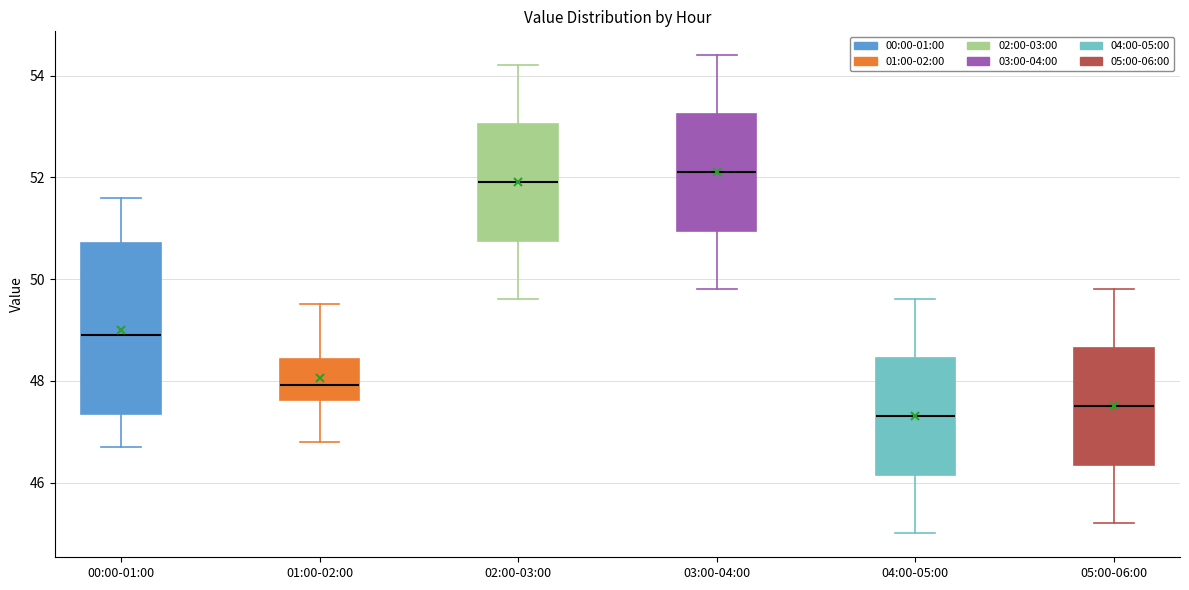

Reading left to right, read every box against the y-axis: the position of its median line, the range the box covers, and the ends of its whiskers. The values are not printed on the chart, so give them approximately, as read against the axis.

00:00-01:00: median 49.0, box 47.4 to 50.8, whiskers 46.6 to 51.6
01:00-02:00: median 48.0, box 47.6 to 48.4, whiskers 46.8 to 49.6
02:00-03:00: median 52.0, box 50.8 to 53.0, whiskers 49.6 to 54.2
03:00-04:00: median 52.2, box 51.0 to 53.2, whiskers 49.8 to 54.4
04:00-05:00: median 47.4, box 46.2 to 48.4, whiskers 45.0 to 49.6
05:00-06:00: median 47.6, box 46.4 to 48.6, whiskers 45.2 to 49.8